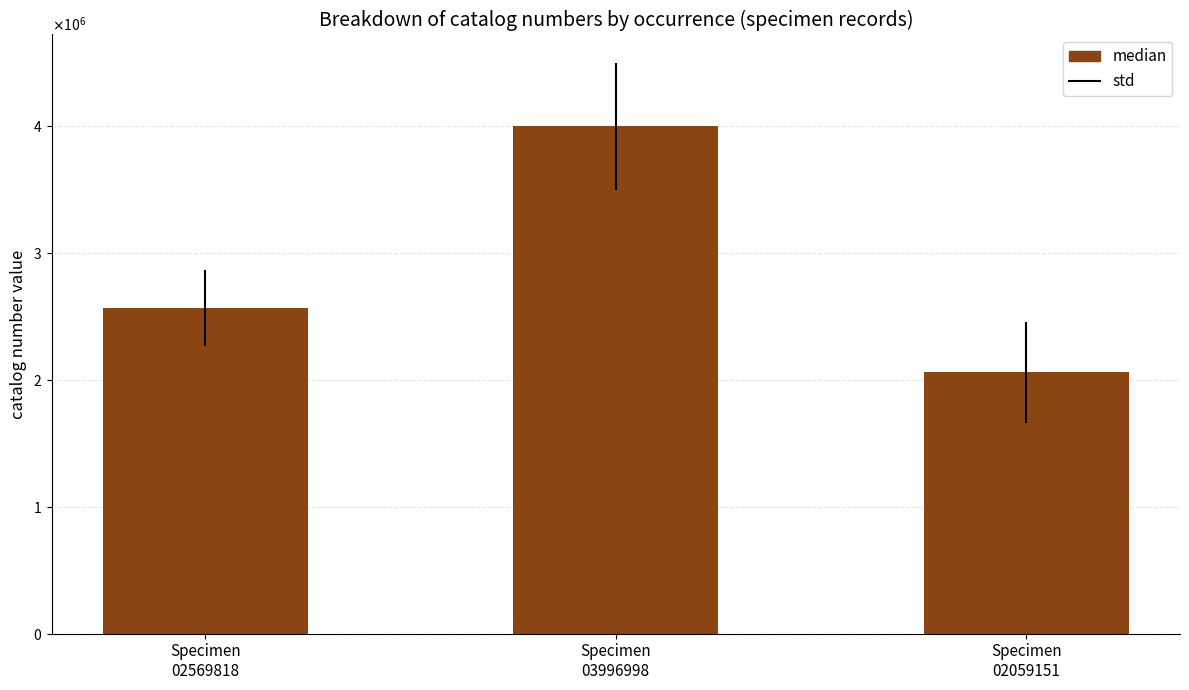

Are the bars horizontal?

No